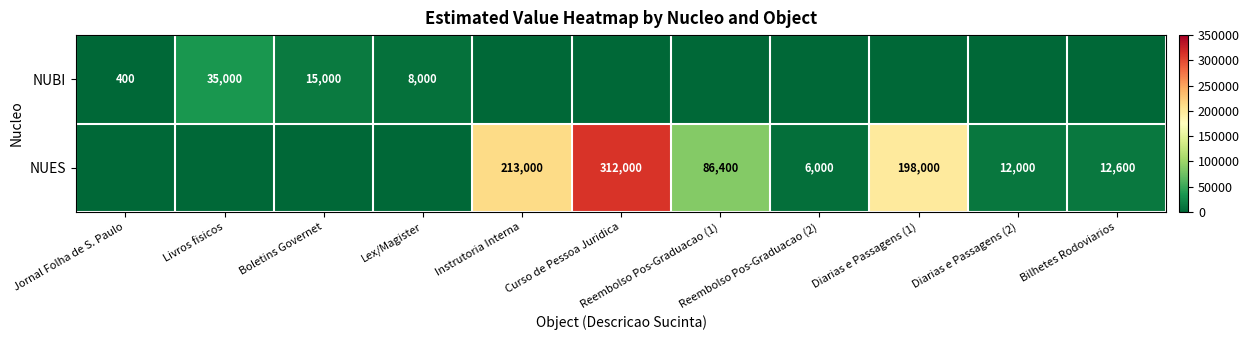

Is it true that NUBI equals 4656 at Lex/Magister?

False